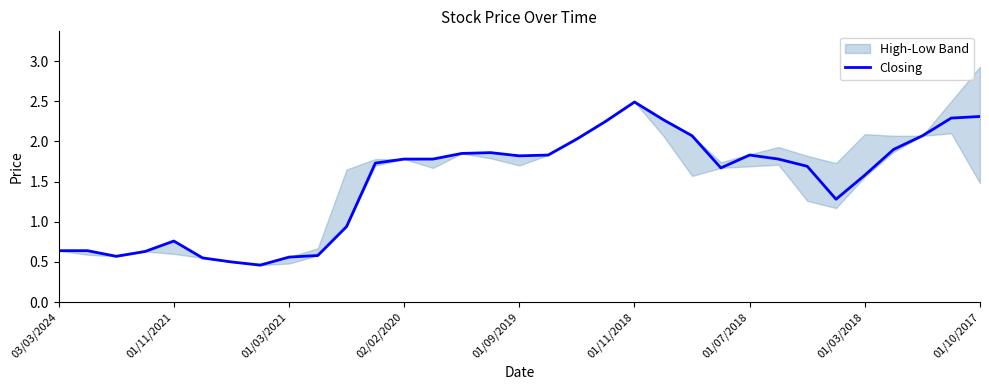

Is it true that Closing equals 0.2 at 01/11/2021?

False